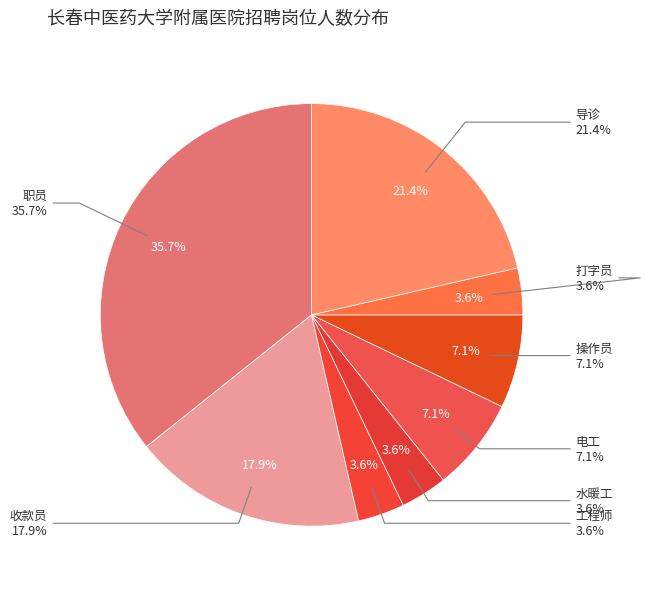

What percentage is the 打字员 slice, to the nearest percent?

4%